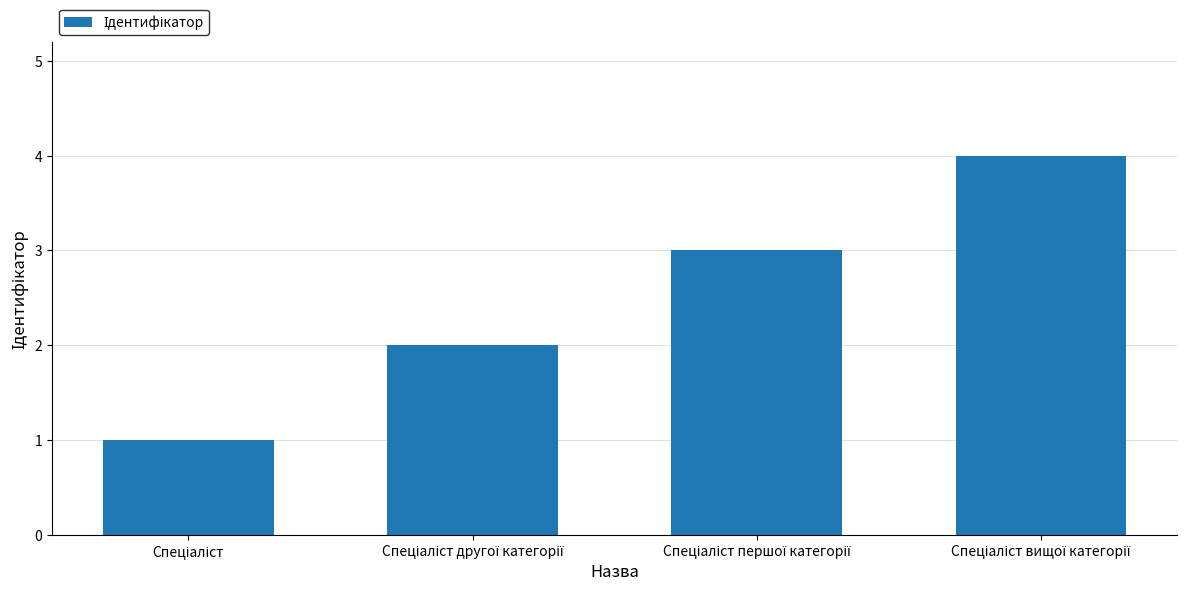

What is the sum of all values?

10